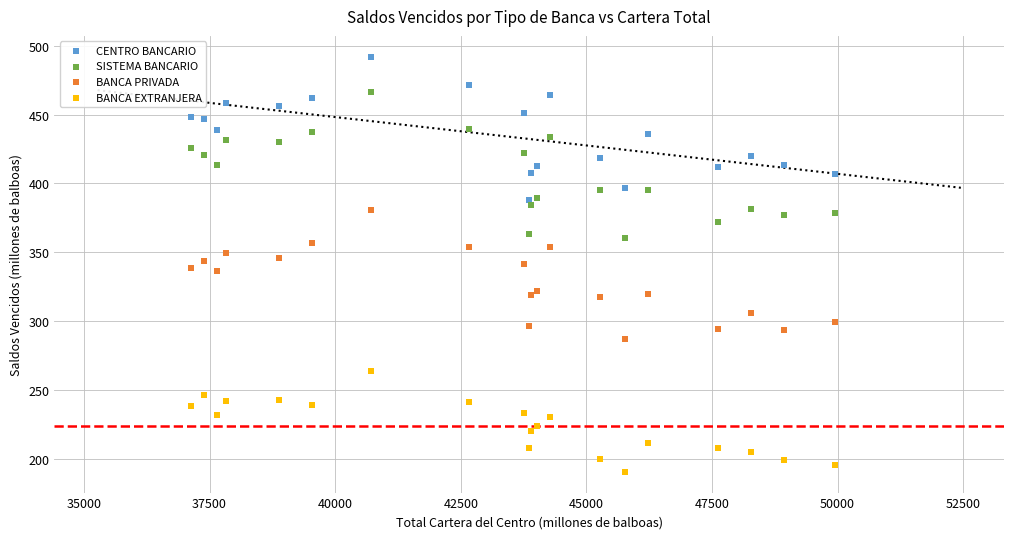

What are all the series names shown in the legend?

CENTRO BANCARIO, SISTEMA BANCARIO, BANCA PRIVADA, BANCA EXTRANJERA